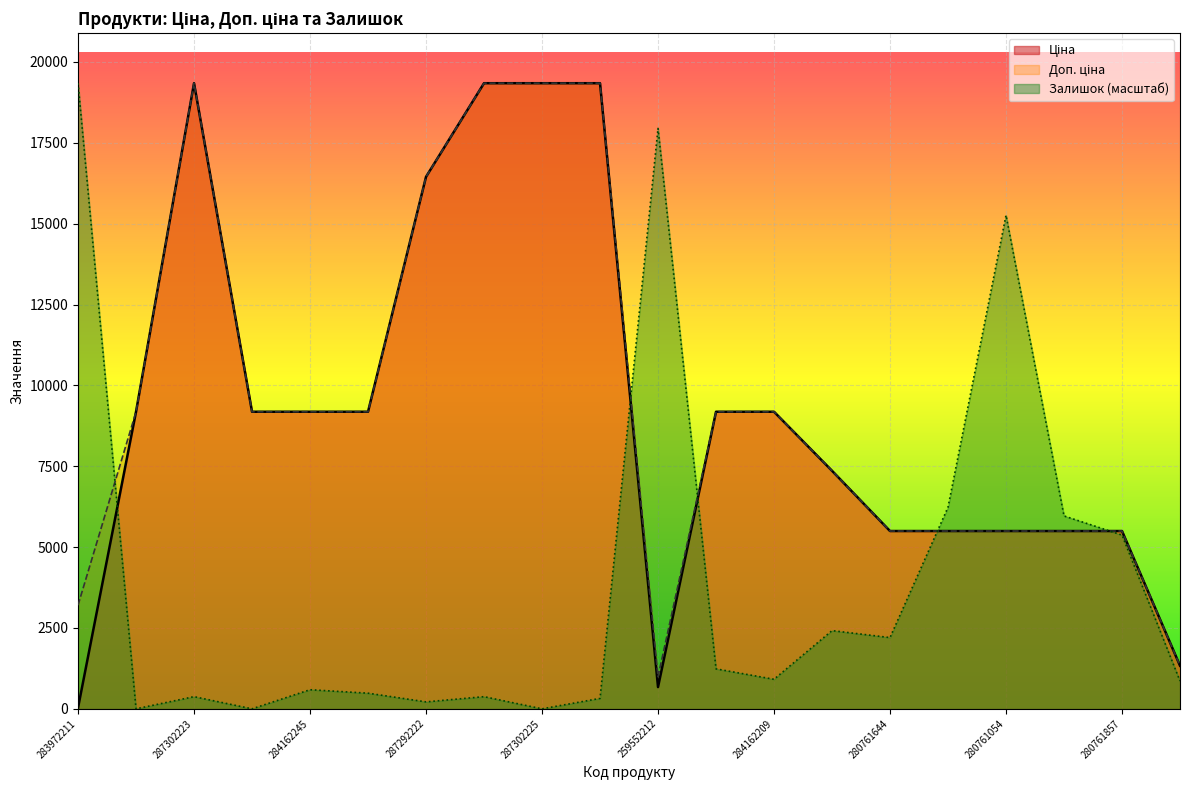

How many positive values does the Залишок series have?

17